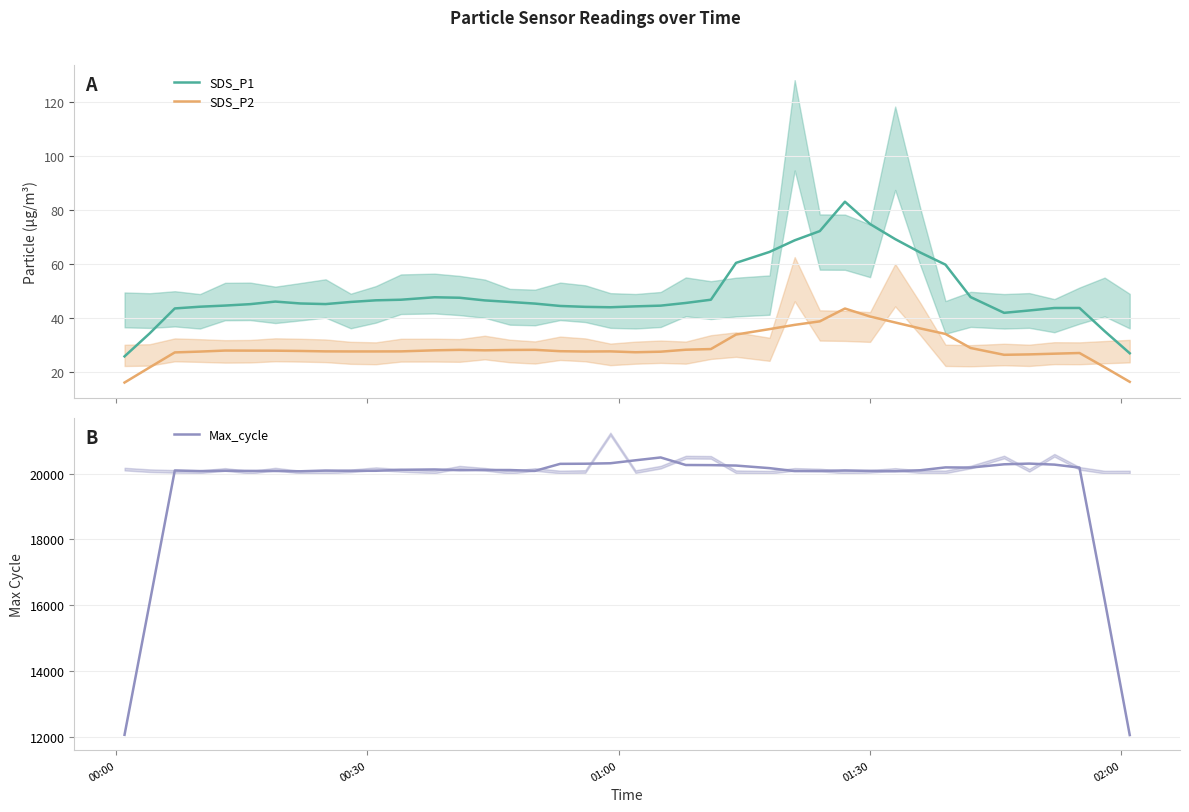

What is the minimum value for SDS_P1?

25.9